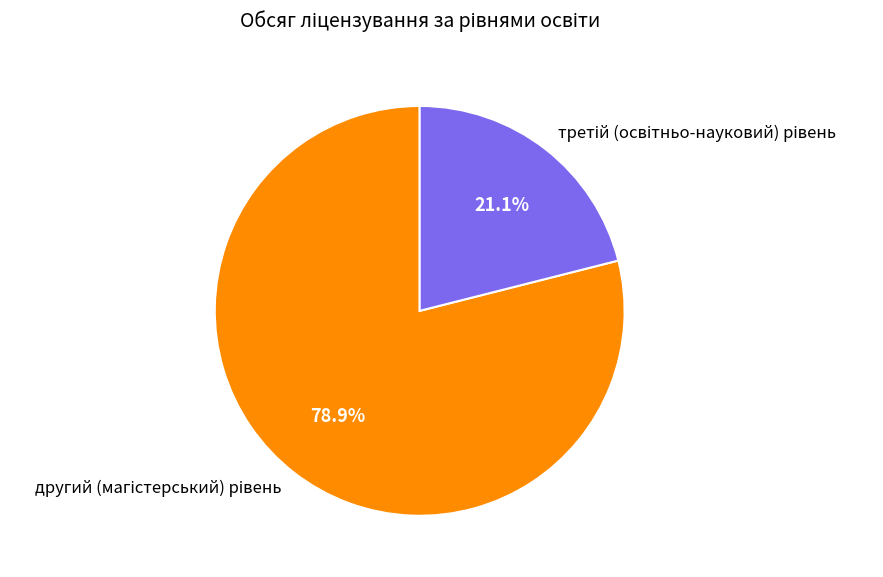

What percentage is NOT represented by другий (магістерський) рівень?

21.1%